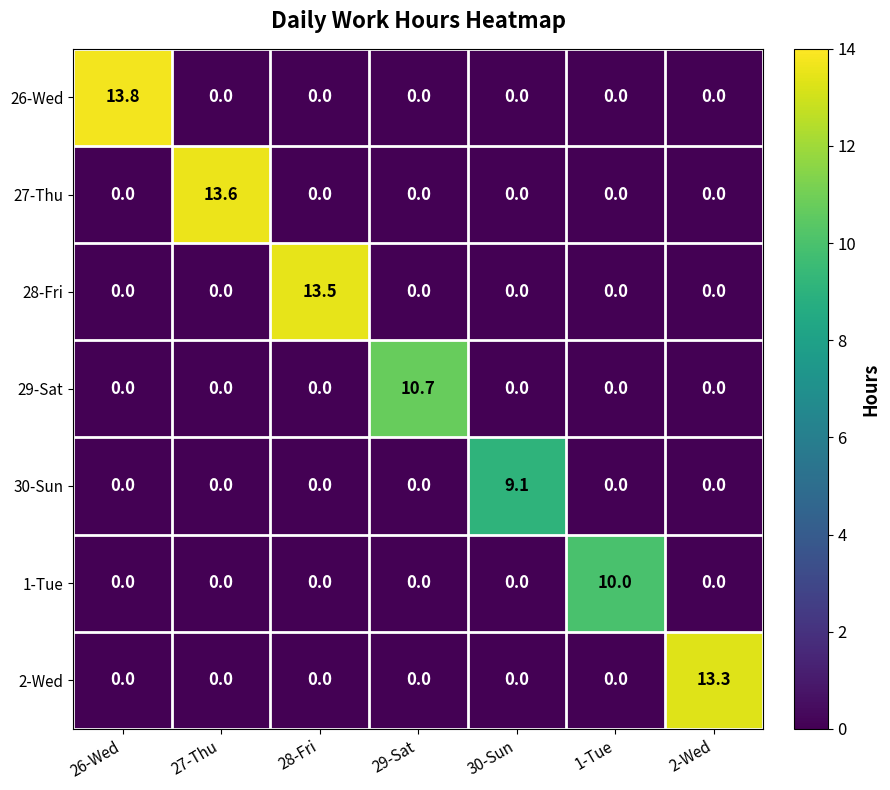

How many categories are shown in the chart?

7